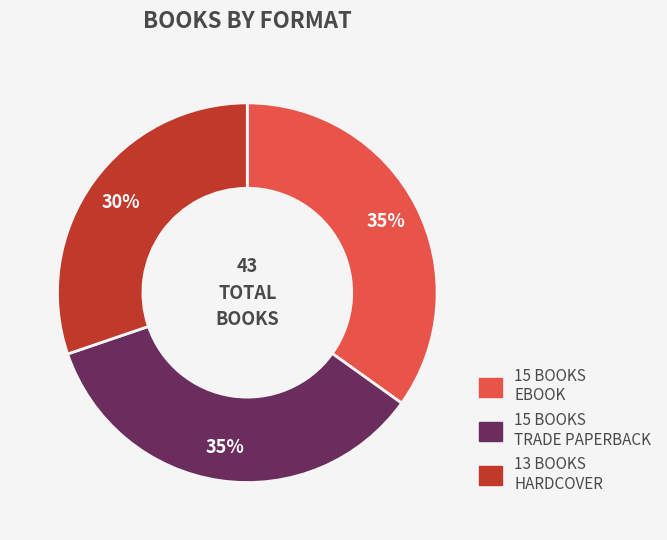

Is there a majority slice in this chart?

No